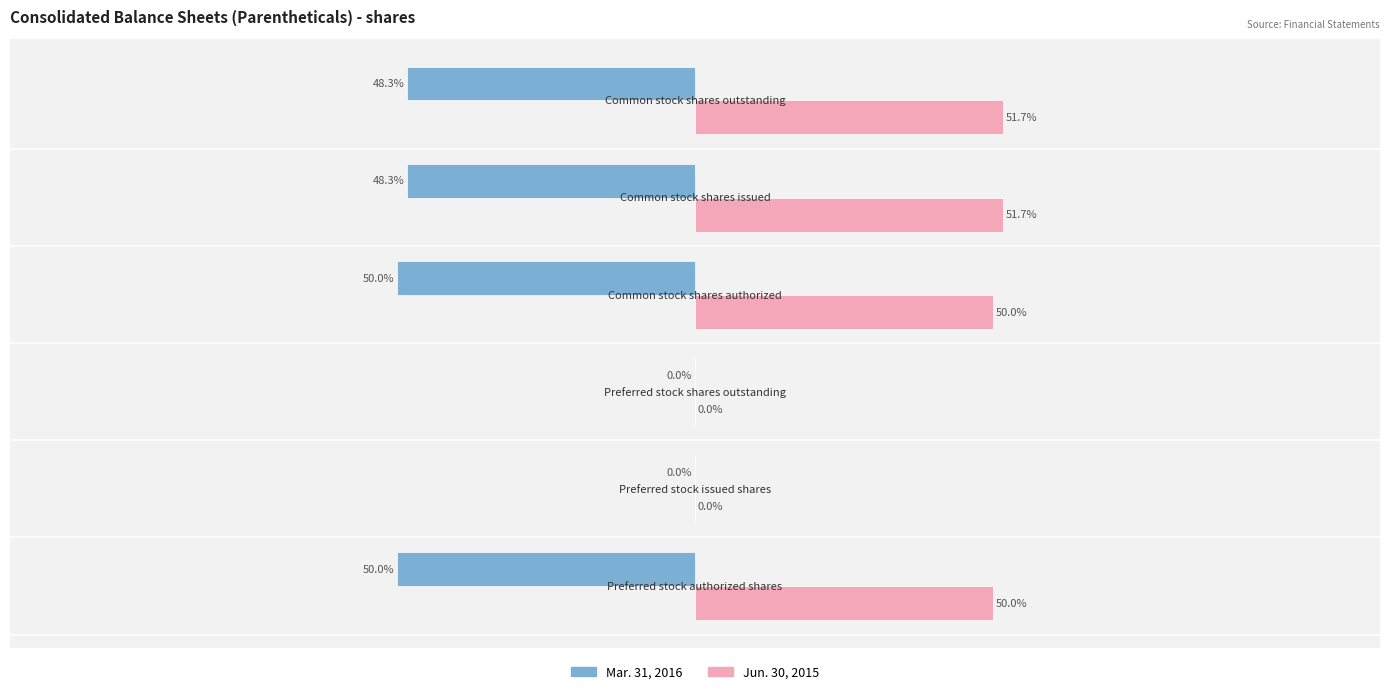

What are all the series names shown in the legend?

Mar. 31, 2016, Jun. 30, 2015